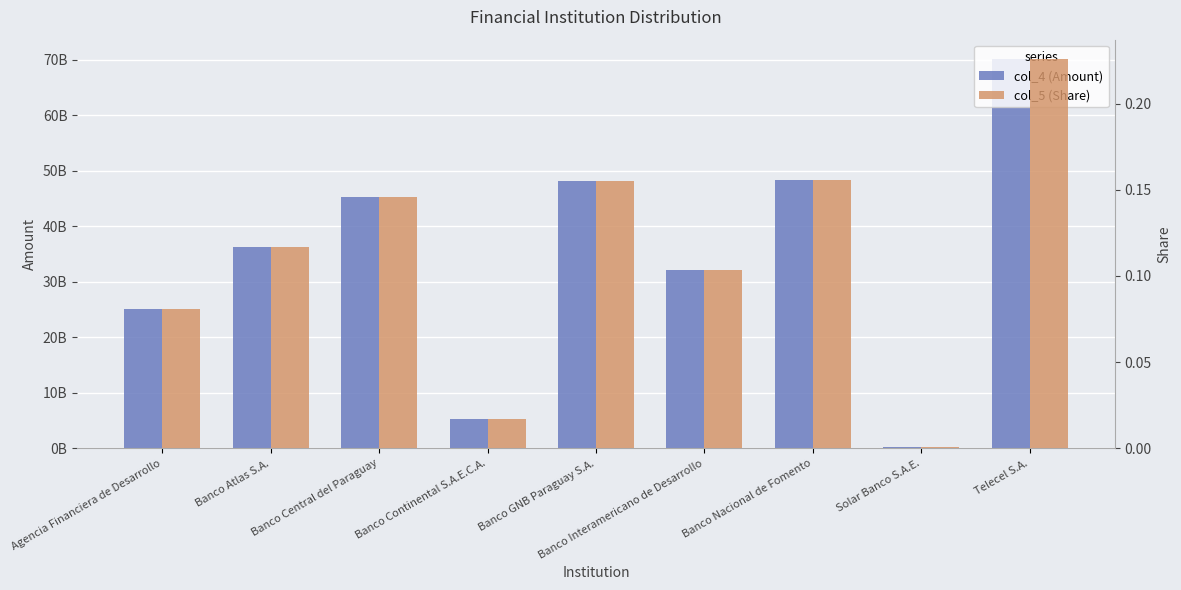

The value of col_5 (Share) at Banco Nacional de Fomento is 0.1. True or false?

False